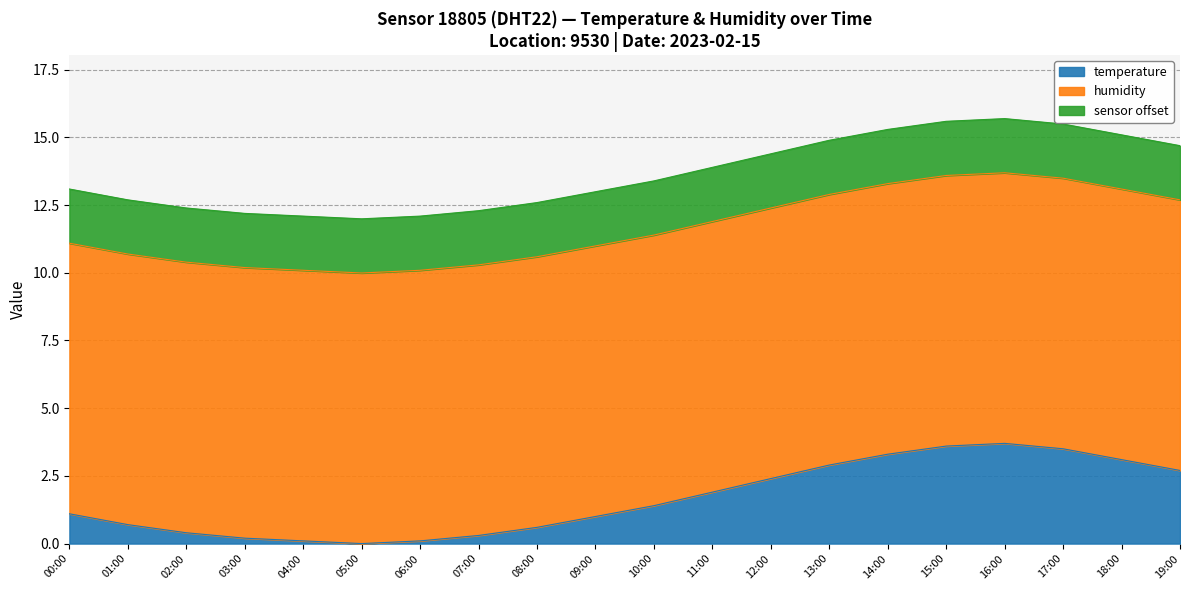

What is the average value?

1.6